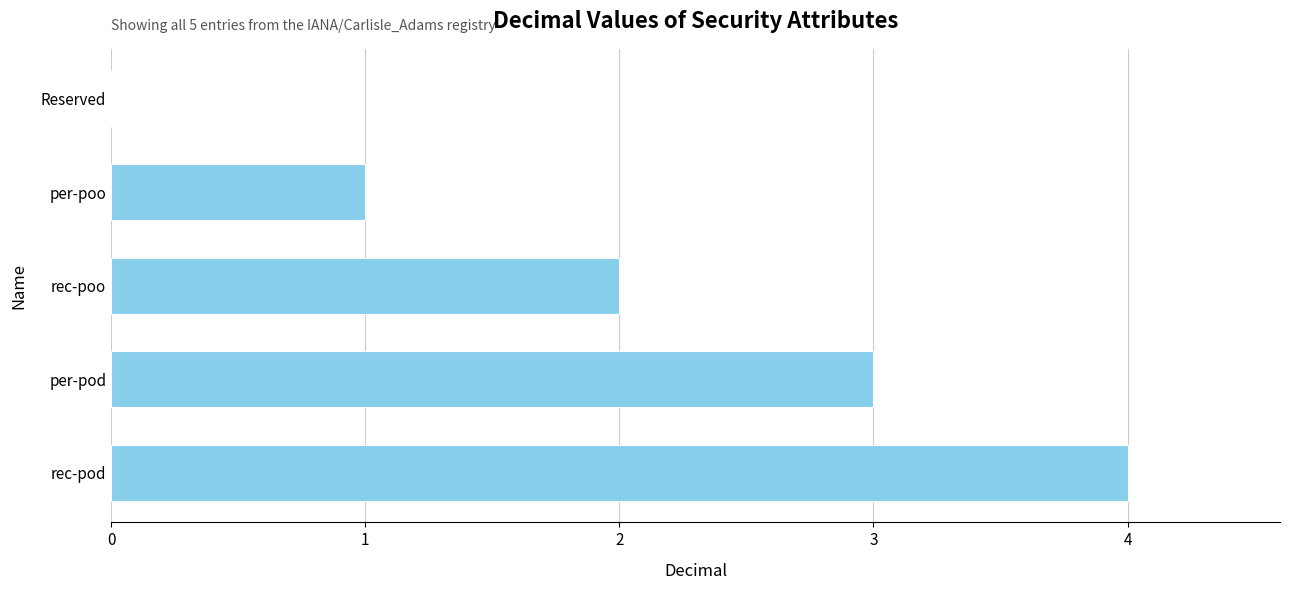

Is it true that the value at Reserved is 0?

True